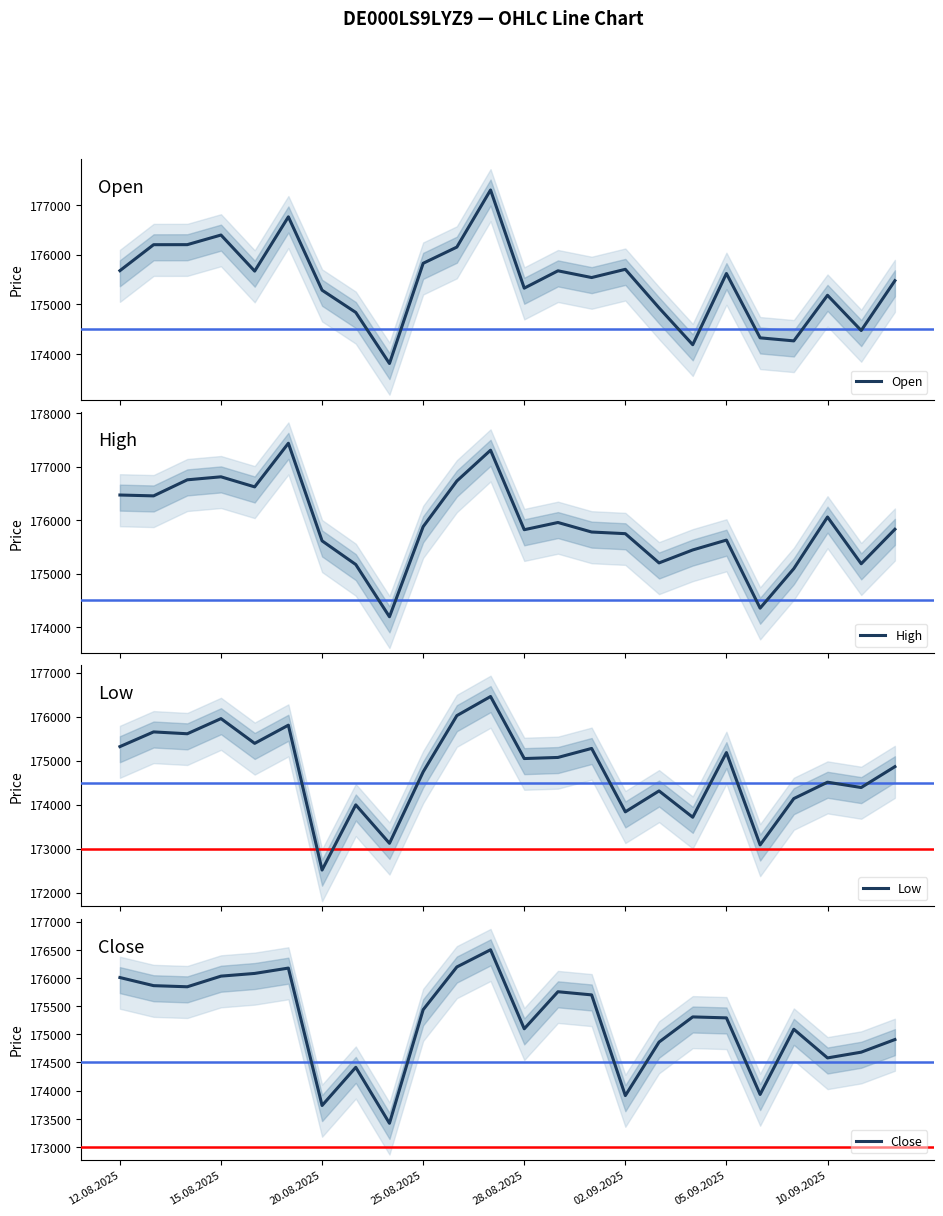

What is the lowest value of the Open series?

173815